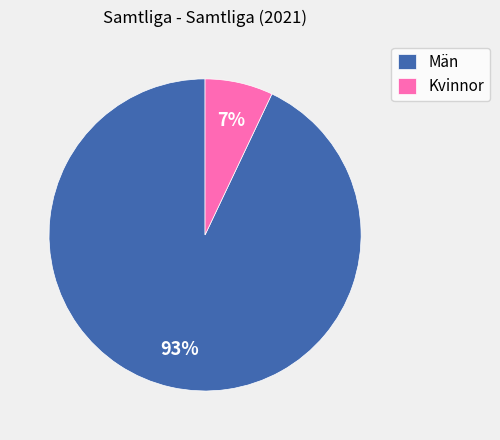

Do Kvinnor and Män together represent more than half of the pie?

Yes